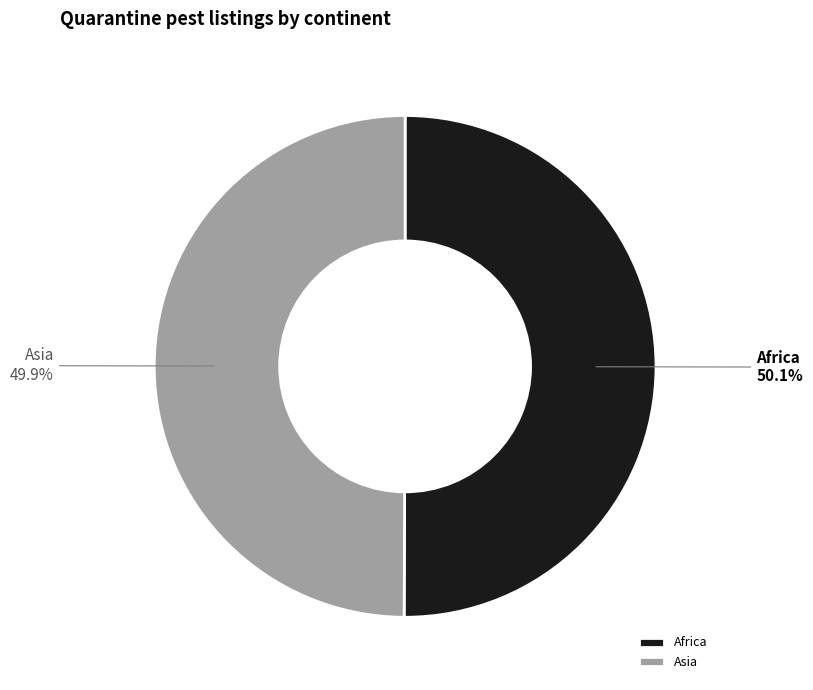

Is there any slice that represents more than half of the pie?

Yes